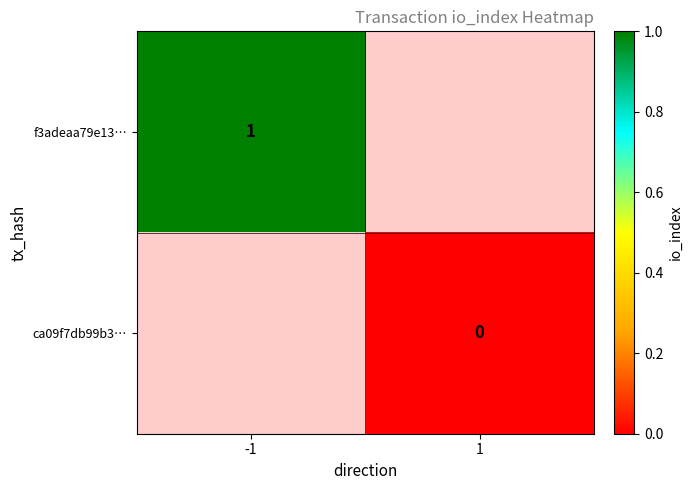

Between -1 and 1, which is larger?

1